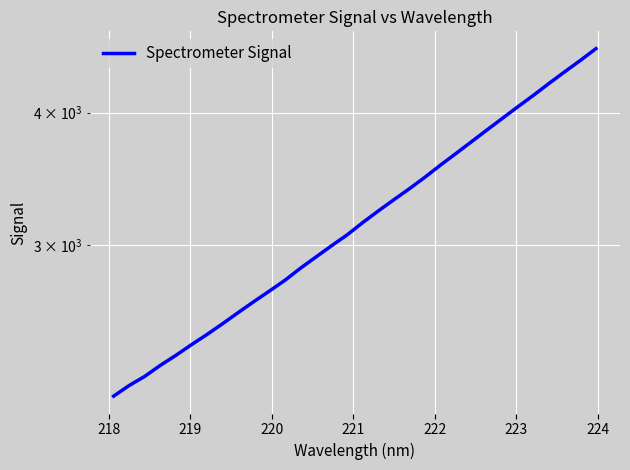

What is the value of the 8th point from the left?

2529.3